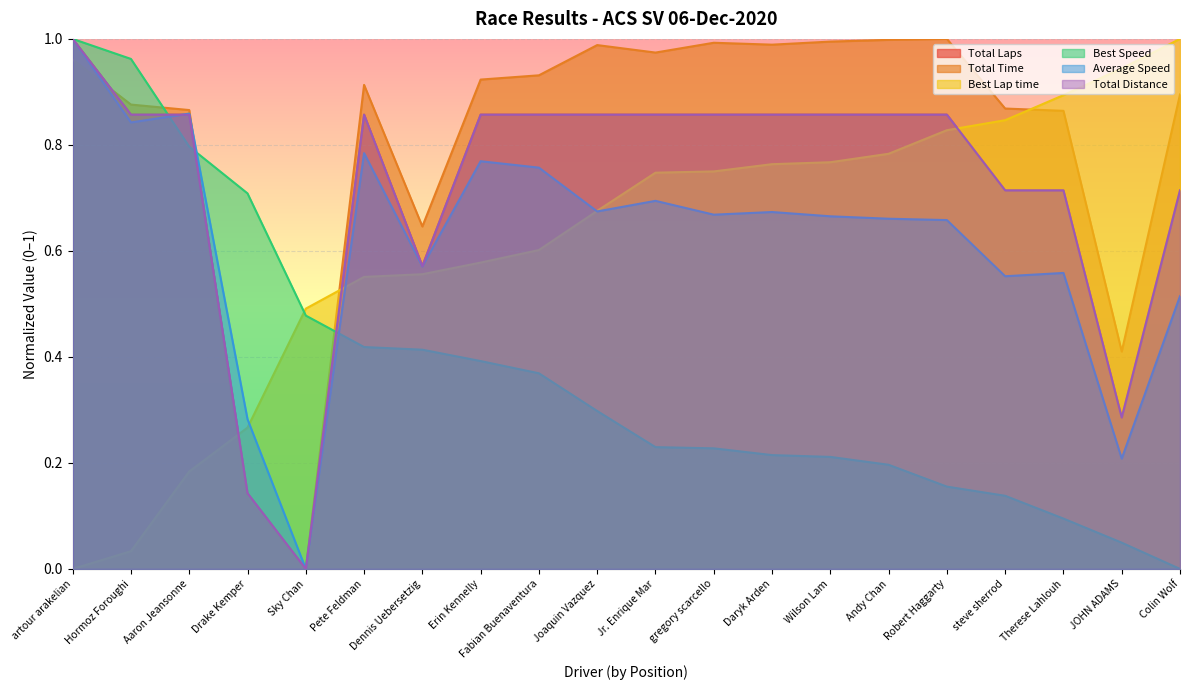

At which category is the sum across all series the highest?

artour arakelian